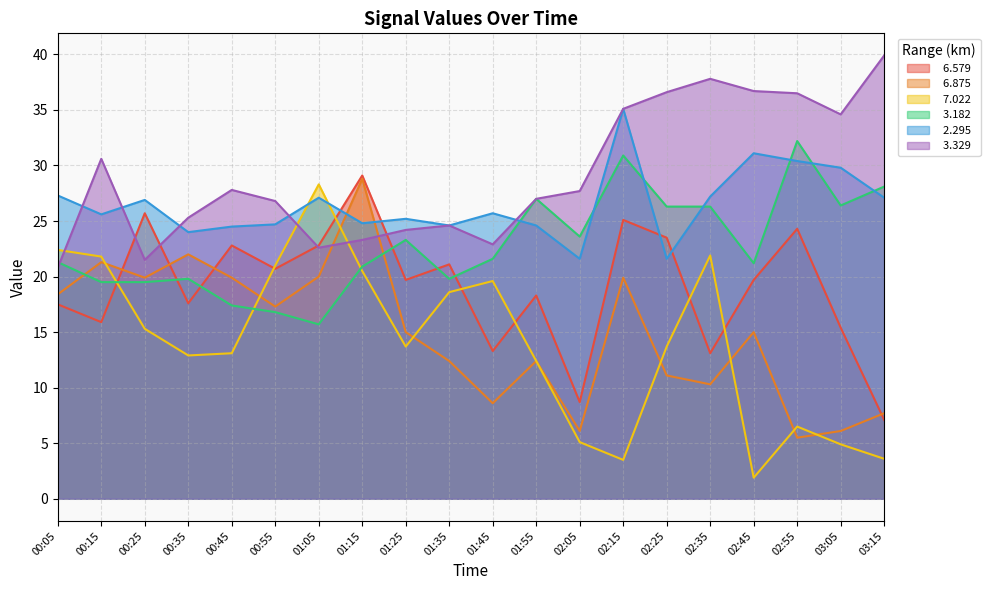

What is the minimum value shown in the chart?

1.9